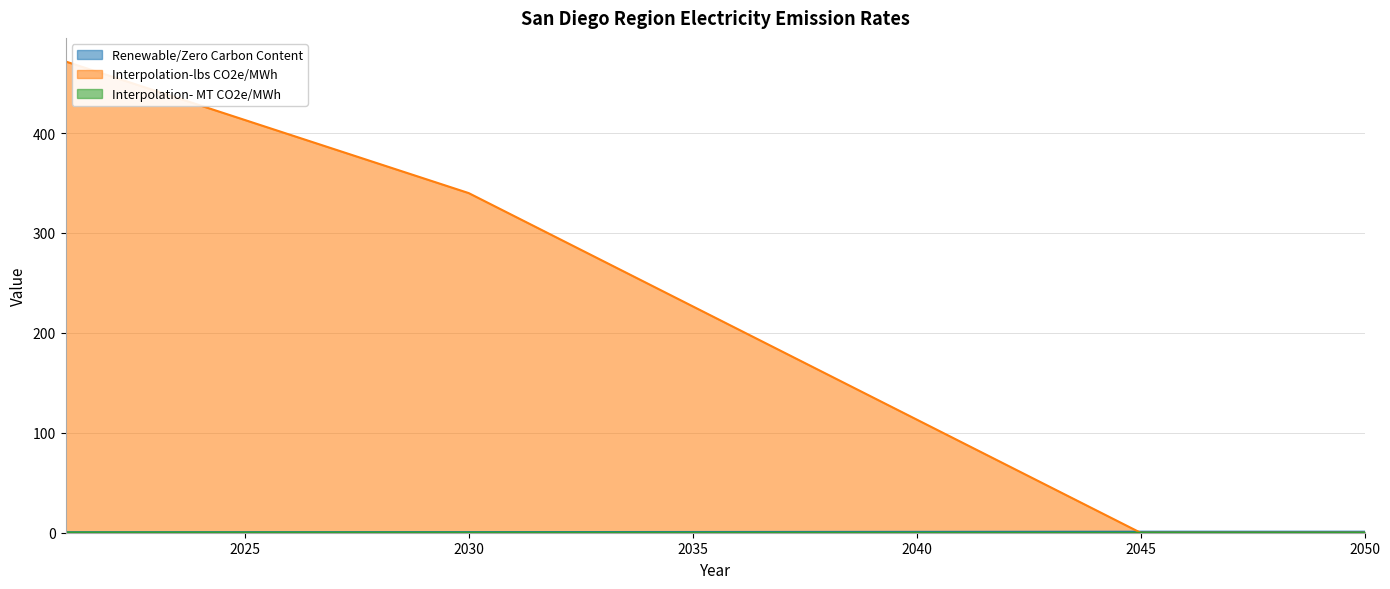

At how many categories does at least one series exceed 214?

15